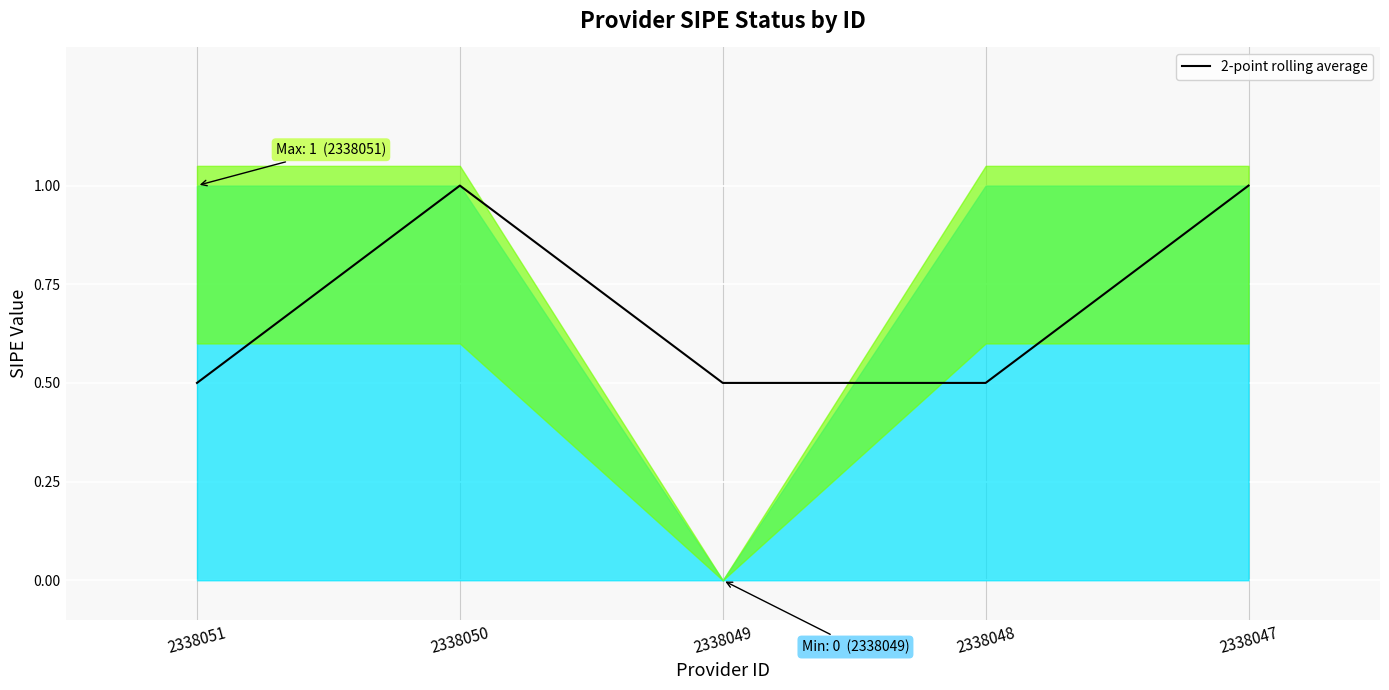

What is the maximum value shown in the chart?

1.0